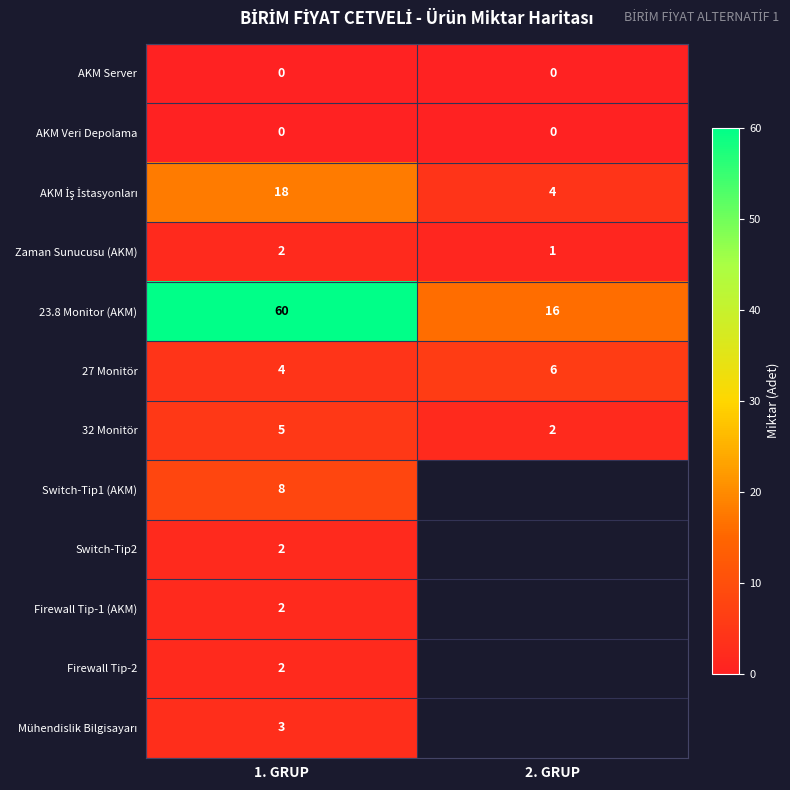

What is the spread (max minus min) of values at 2. GRUP?

16.0